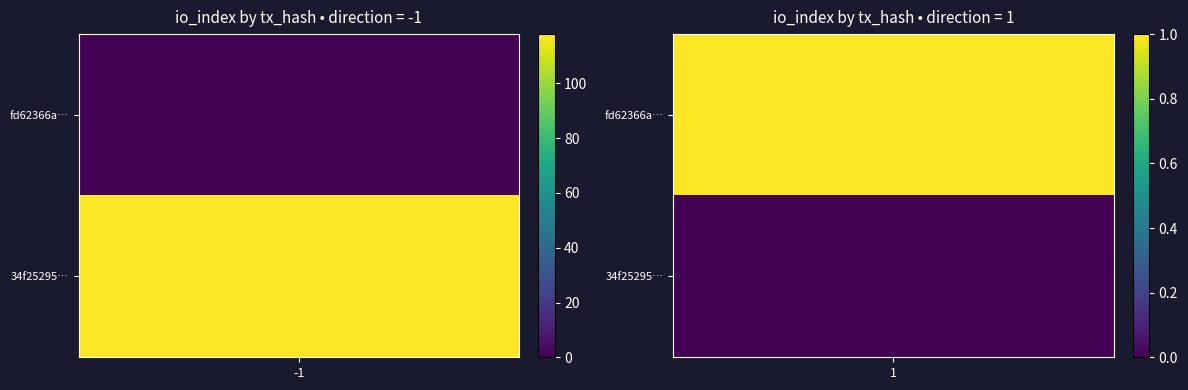

True or false: fd62366a30ecbb2c8912472523c8c1f42256925 has a value of 2 at io_index.

False